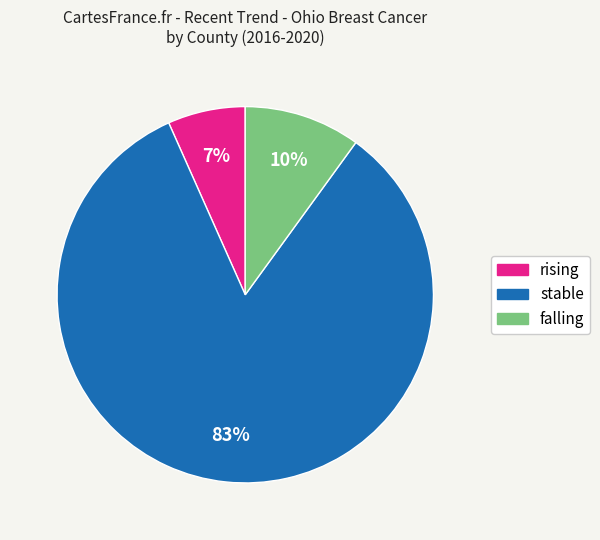

Does rising represent more than half of the total?

No